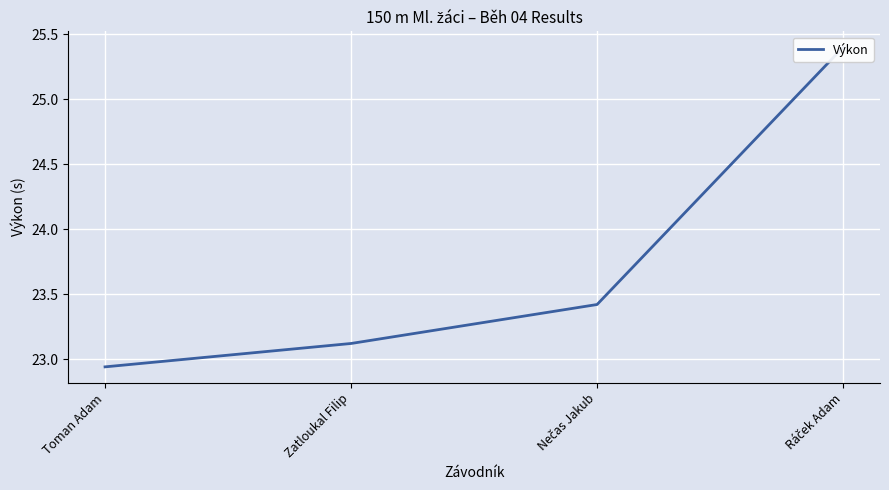

What value does the data have at Toman Adam?

22.9